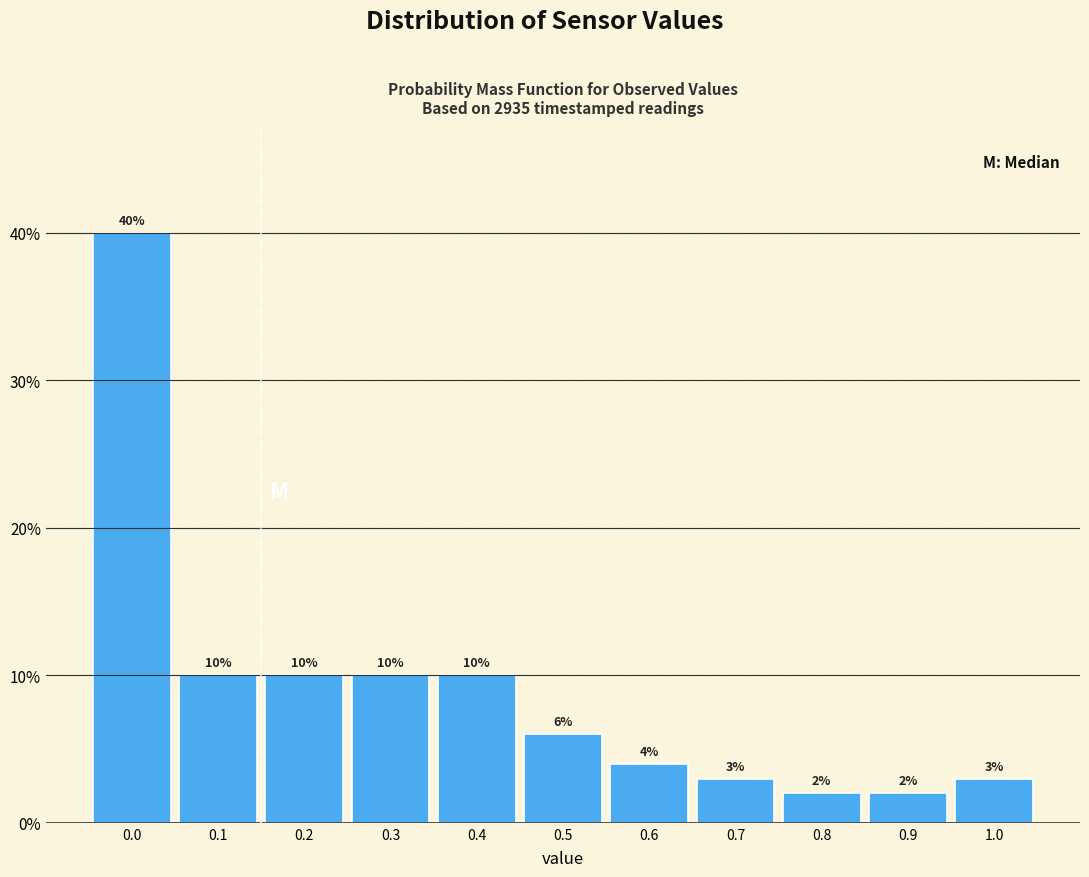

Reading left to right, list every bar in this chart as the range it spans on the x-axis followed by its height.

-0.05 to 0.05: 40
0.05 to 0.15: 10
0.15 to 0.25: 10
0.25 to 0.35: 10
0.35 to 0.45: 10
0.45 to 0.55: 6
0.55 to 0.65: 4
0.65 to 0.75: 3
0.75 to 0.85: 2
0.85 to 0.95: 2
0.95 to 1.05: 3